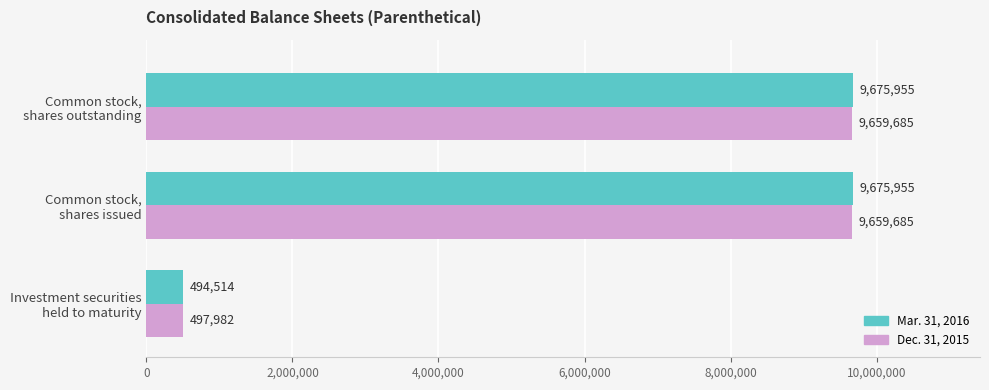

At how many categories does at least one series exceed 5617278?

2